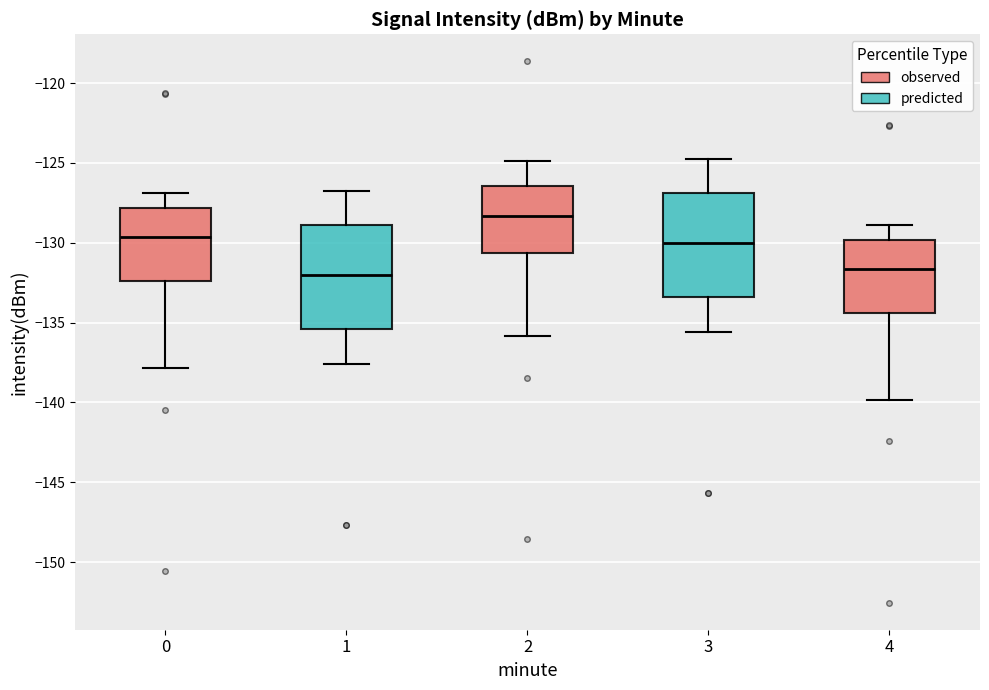

Where is the upper edge of the box at x = 0 on the y-axis? The values are not printed on the chart, so give them approximately, as read against the axis.

-128.0